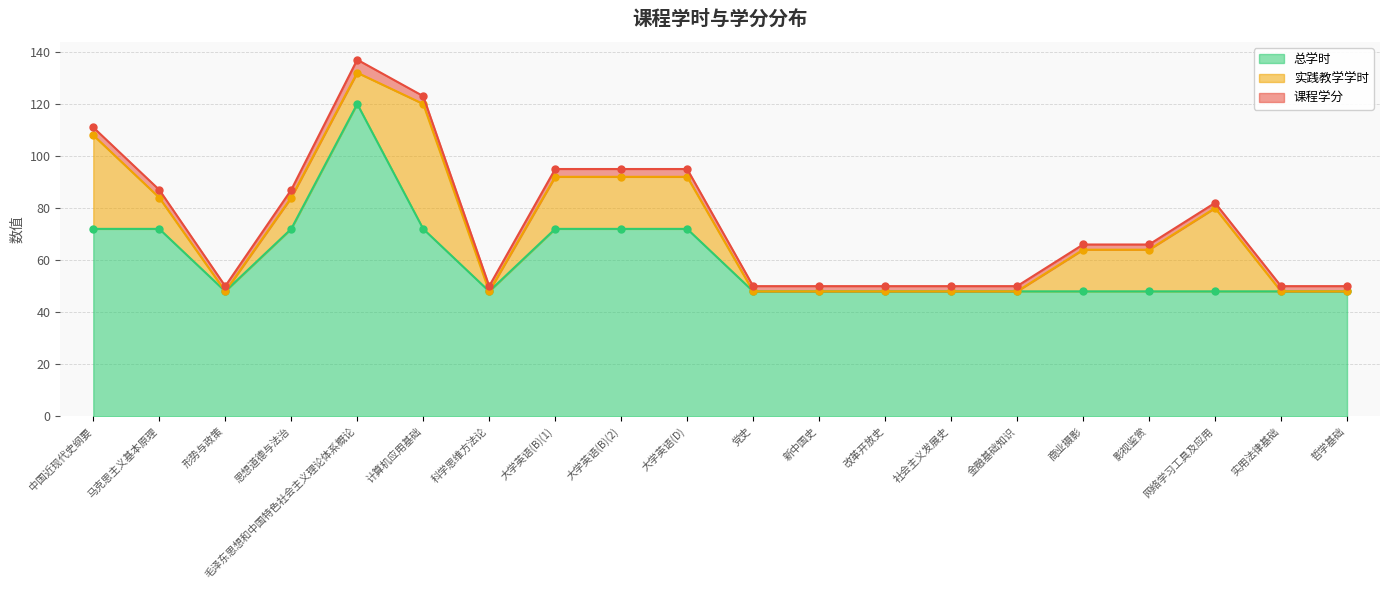

What position from the left is 计算机应用基础?

6